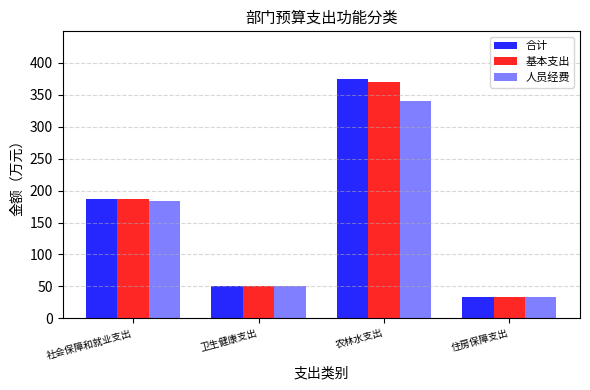

How many values in the 人员经费 series are below 183?

2